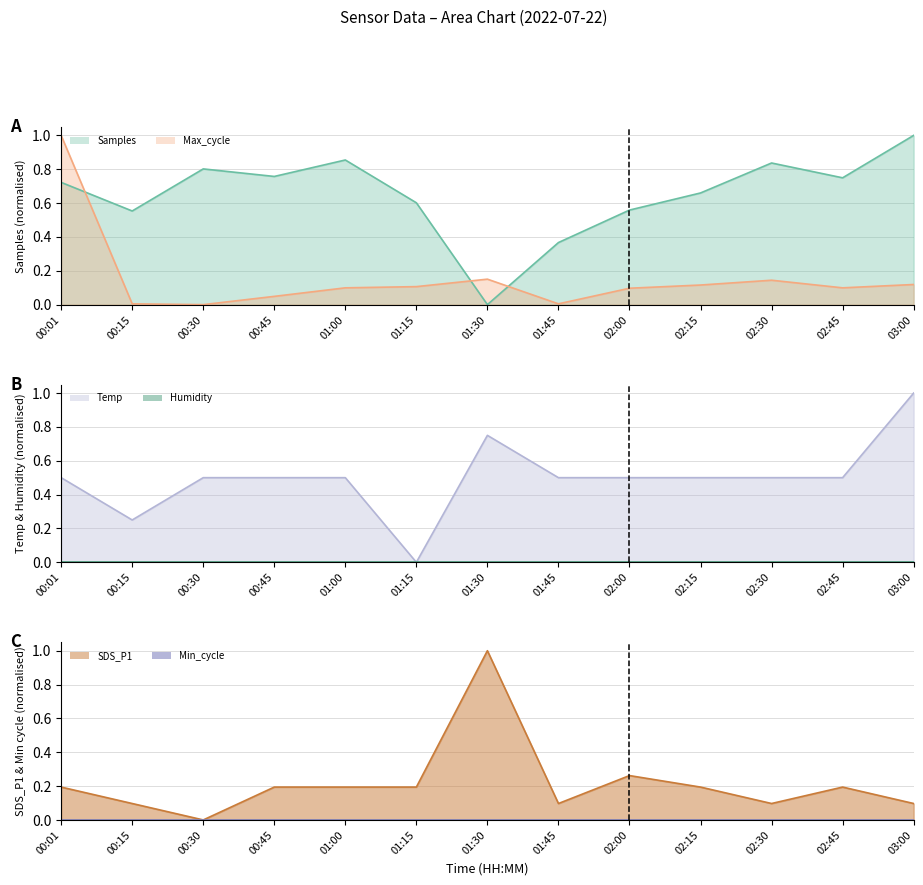

What is the sum of the Temp (line) values at 03:00 and 00:01?

1.5